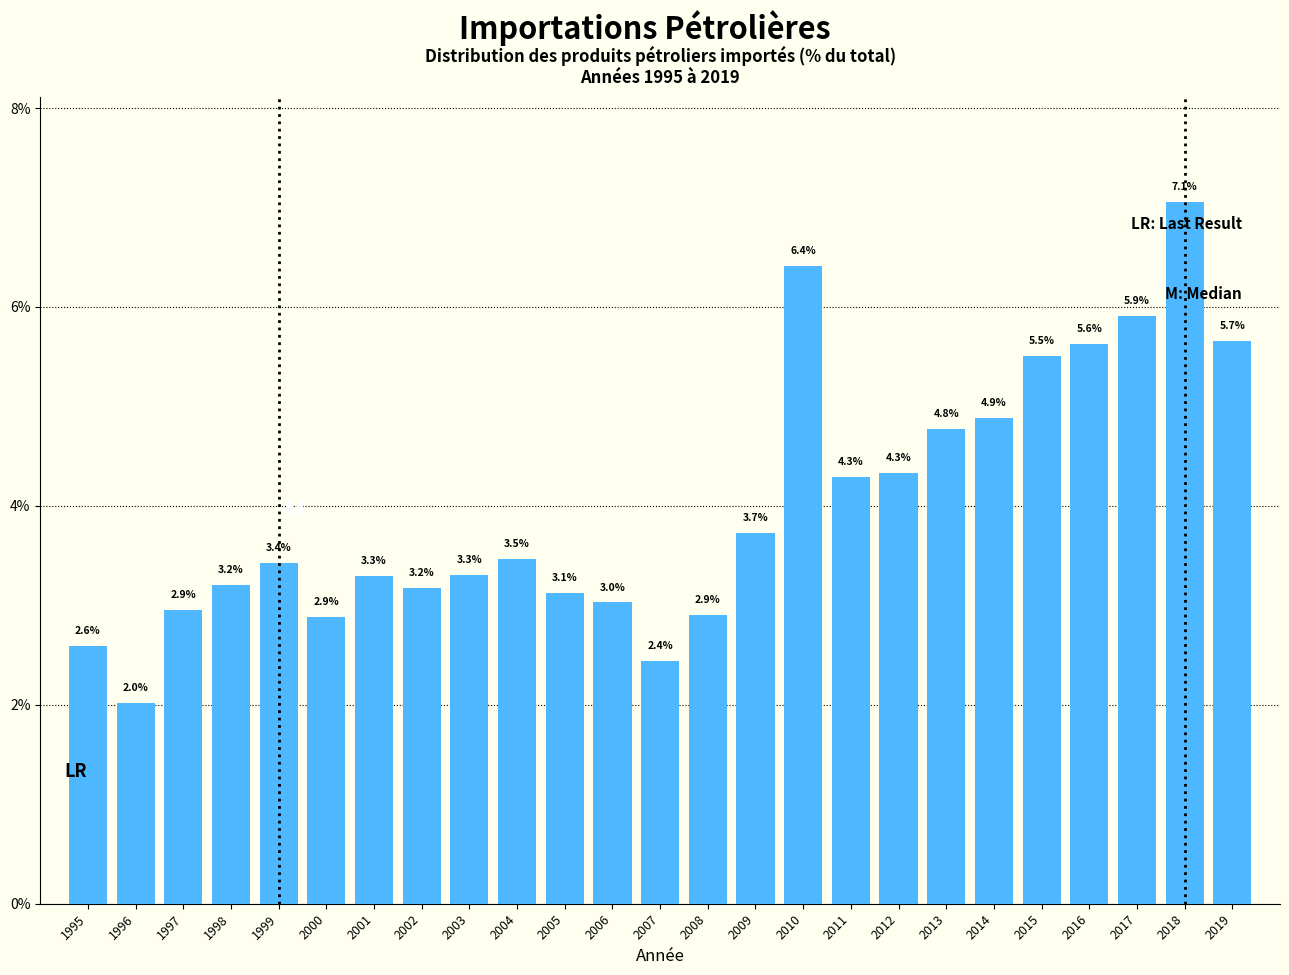

Reading right to left, list all the values displayed in this chart.

5.7	7.1	5.9	5.6	5.5	4.9	4.8	4.3	4.3	6.4	3.7	2.9	2.4	3.0	3.1	3.5	3.3	3.2	3.3	2.9	3.4	3.2	2.9	2.0	2.6